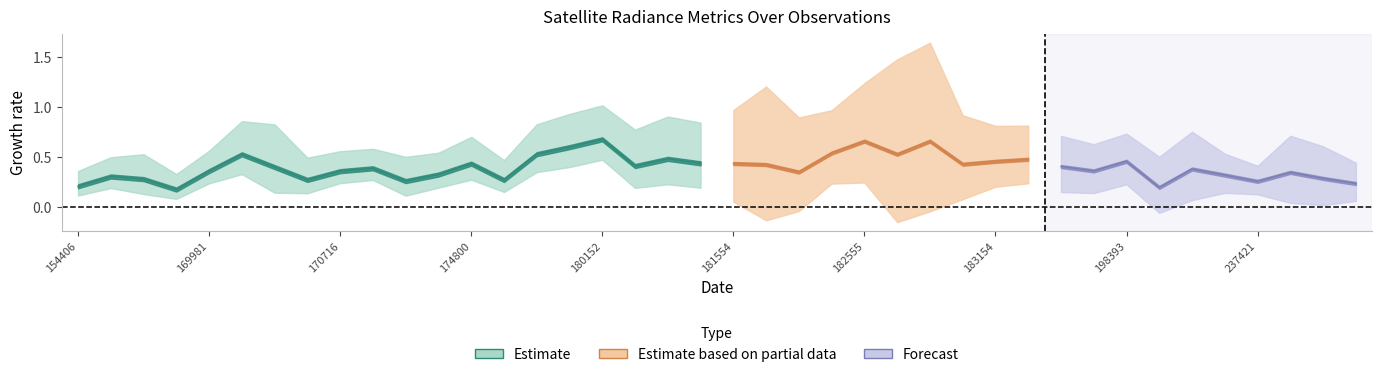

At which category does dnbrad reach its first local valley?

155924